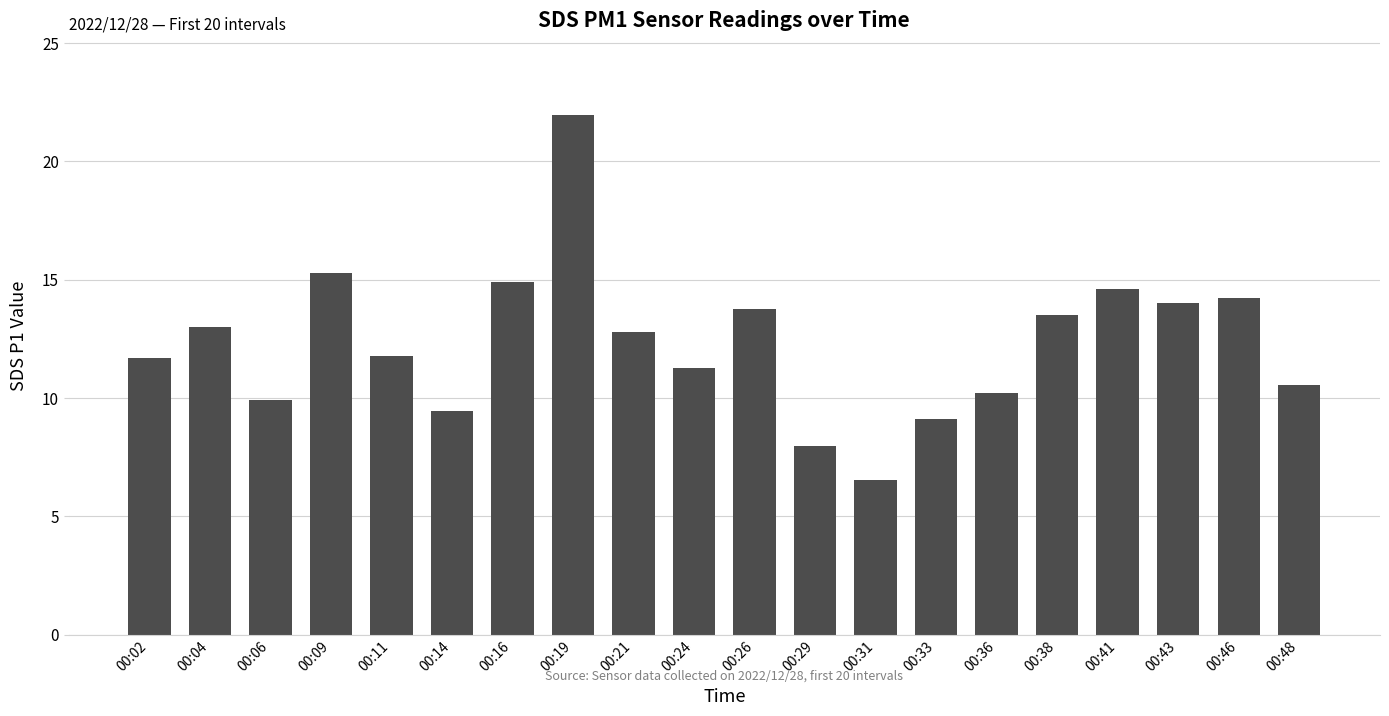

Approximately how many times larger is the value at 00:09 compared to 00:26?

1.1